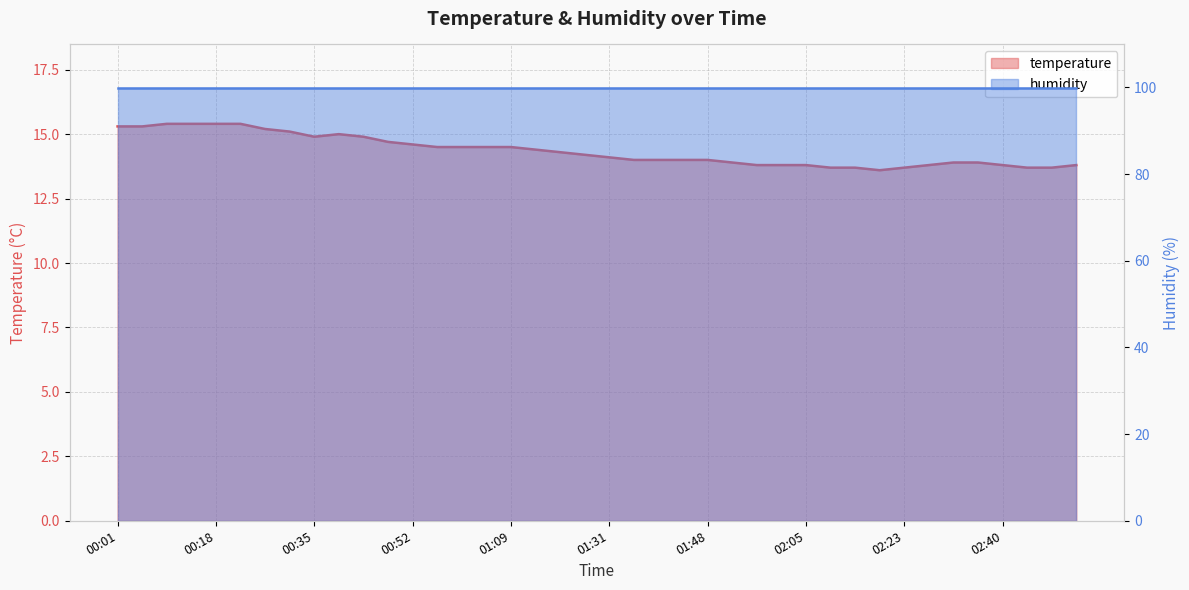

What is the minimum value shown in the chart?

13.6